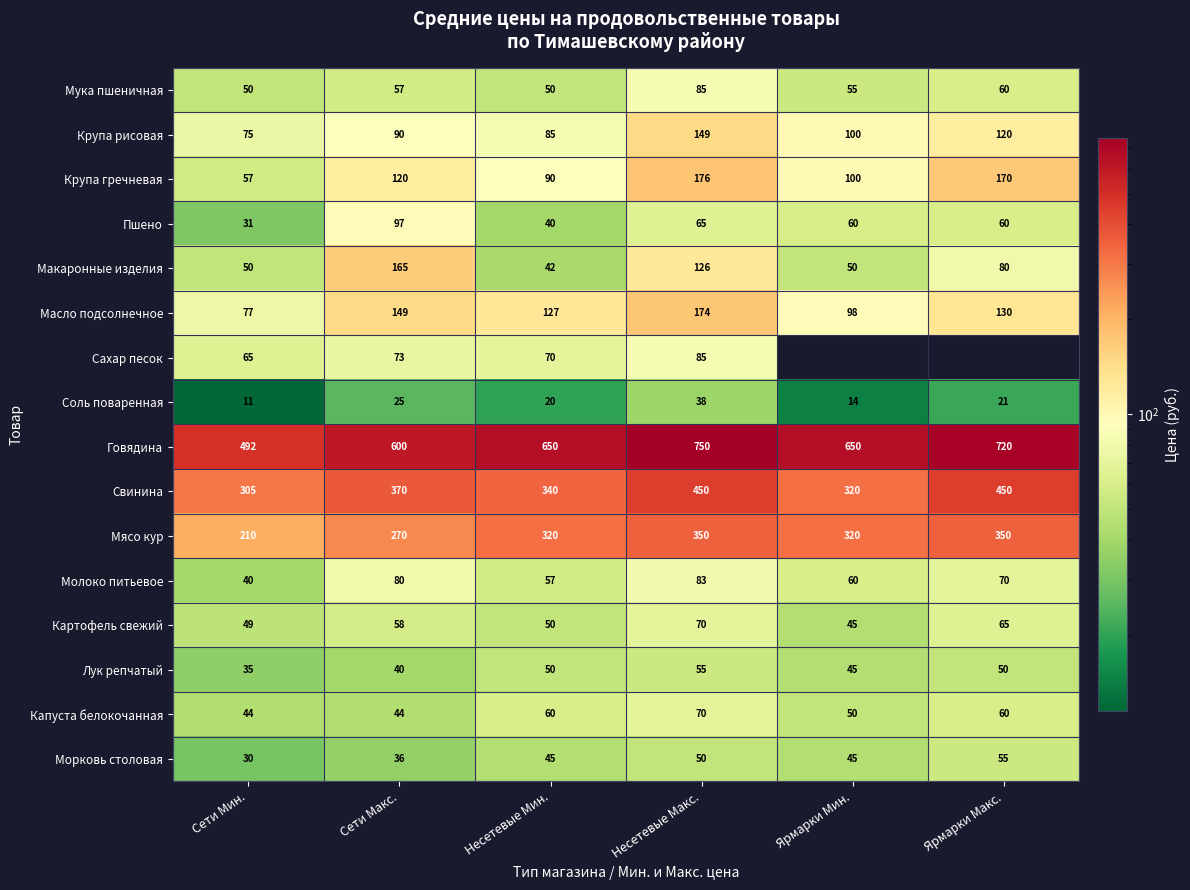

Which category has the lowest value across all series?

Сети Мин.